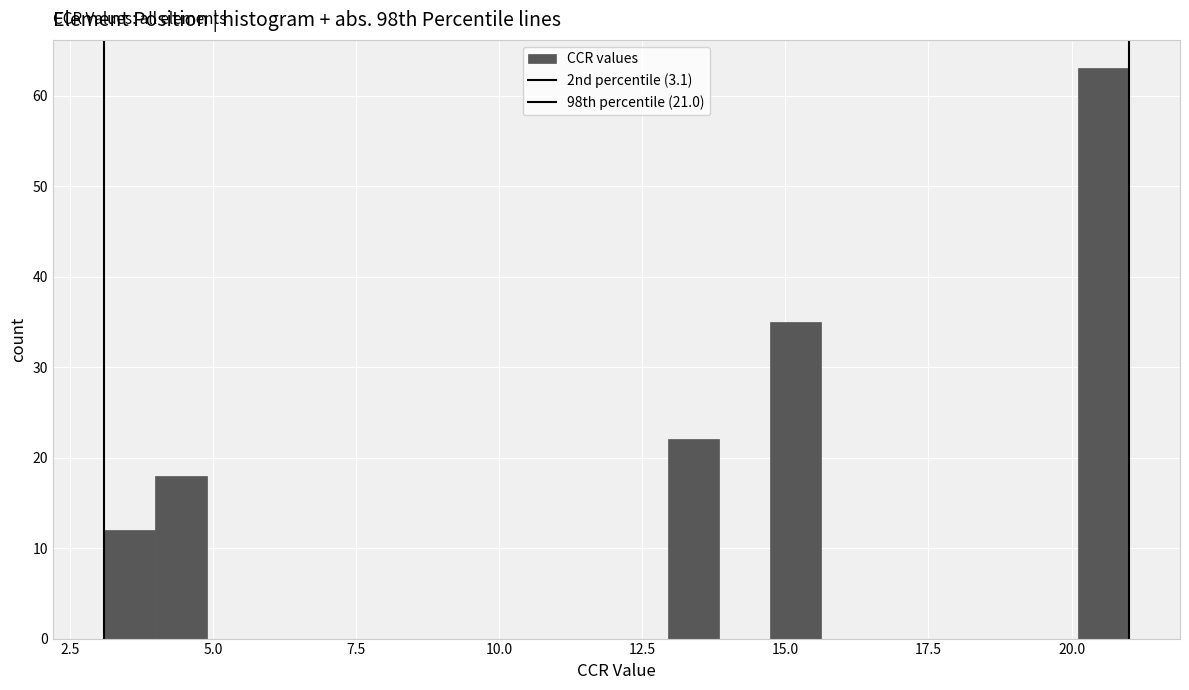

Around what value on the x-axis is the tallest bar? Give the approximate position of its centre, as read against the axis.

20.5